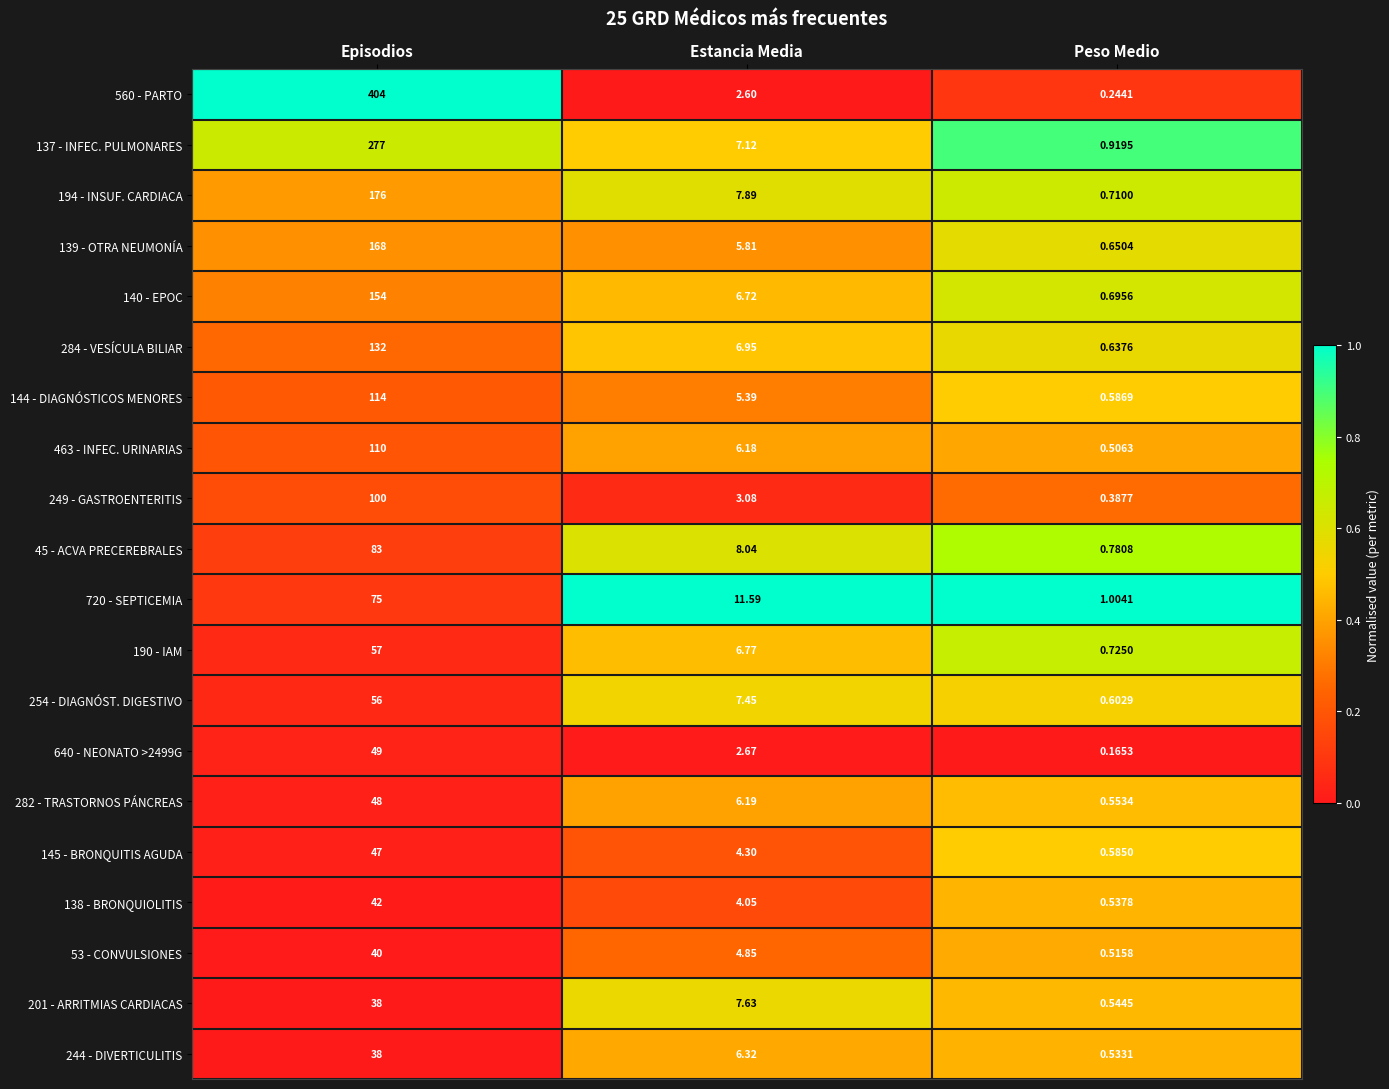

Rank the categories by 201 - ARRITMIAS CARDIACAS value from highest to lowest.

Episodios, Estancia Media, Peso Medio